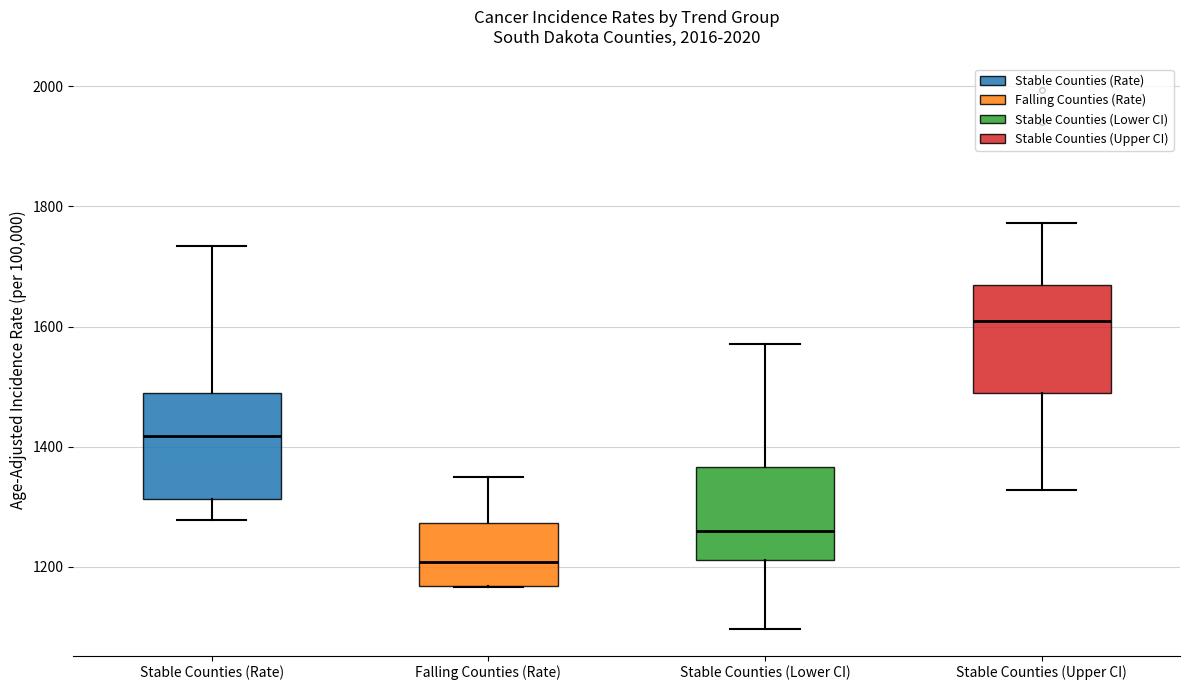

Where is the upper edge of the box for Stable Counties (Upper CI) on the y-axis? The values are not printed on the chart, so give them approximately, as read against the axis.

1660